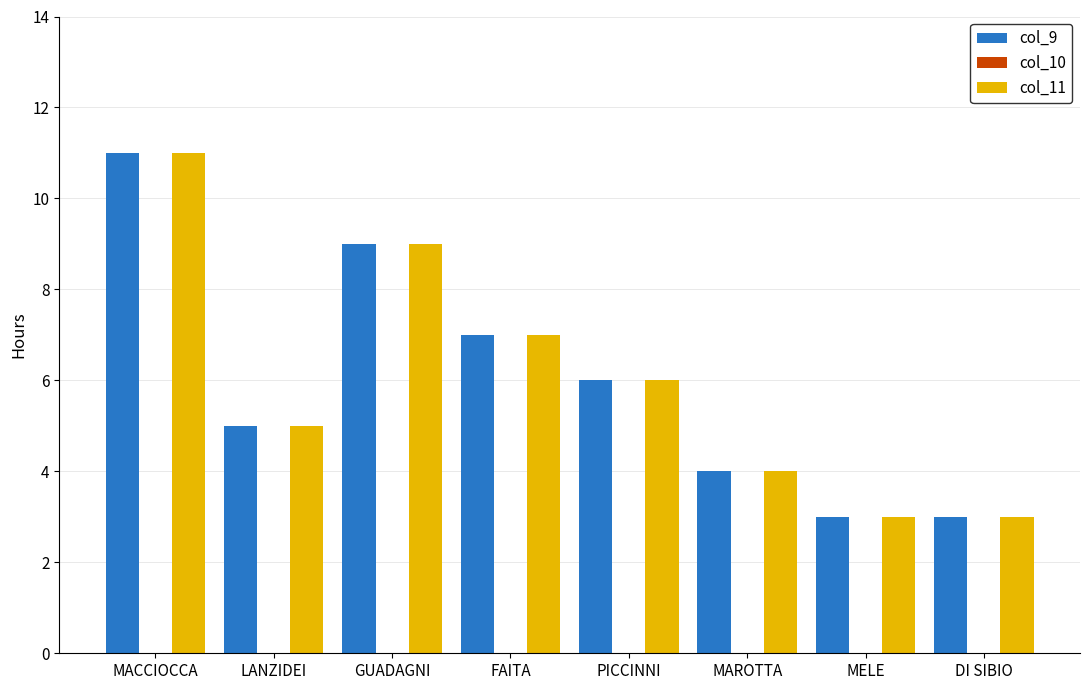

Count the number of categories in the chart.

8